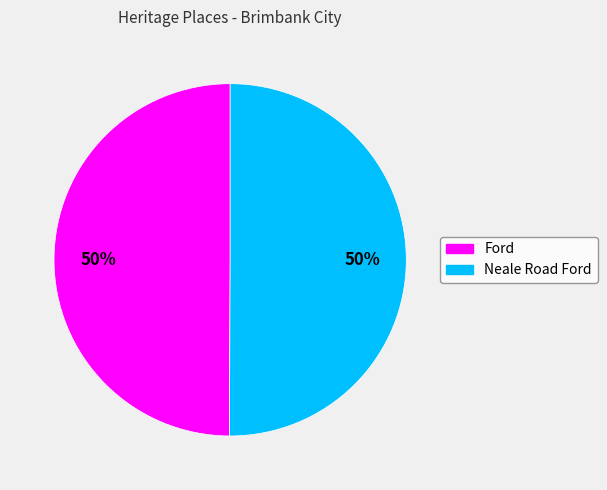

Approximately how many times larger is the value at Neale Road Ford compared to Ford?

1.0